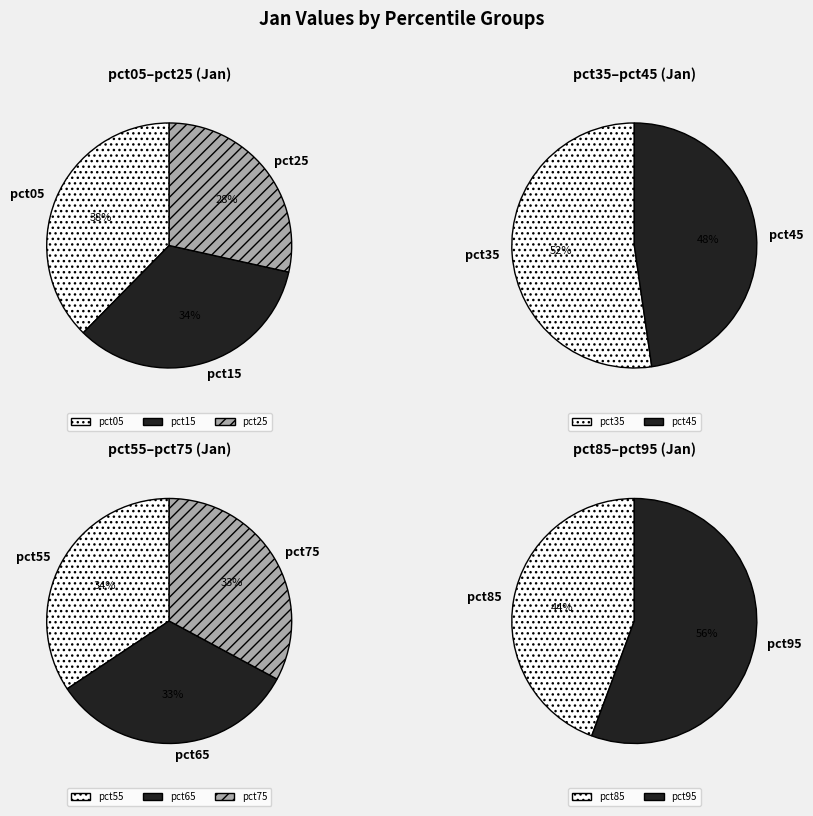

Rank the categories by value from highest to lowest.

pct05, pct15, pct25, pct95, pct35, pct45, pct55, pct75, pct65, pct85